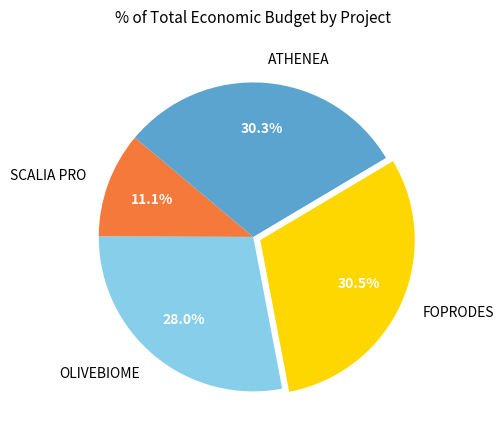

To the nearest percent, what is the average slice percentage?

25%